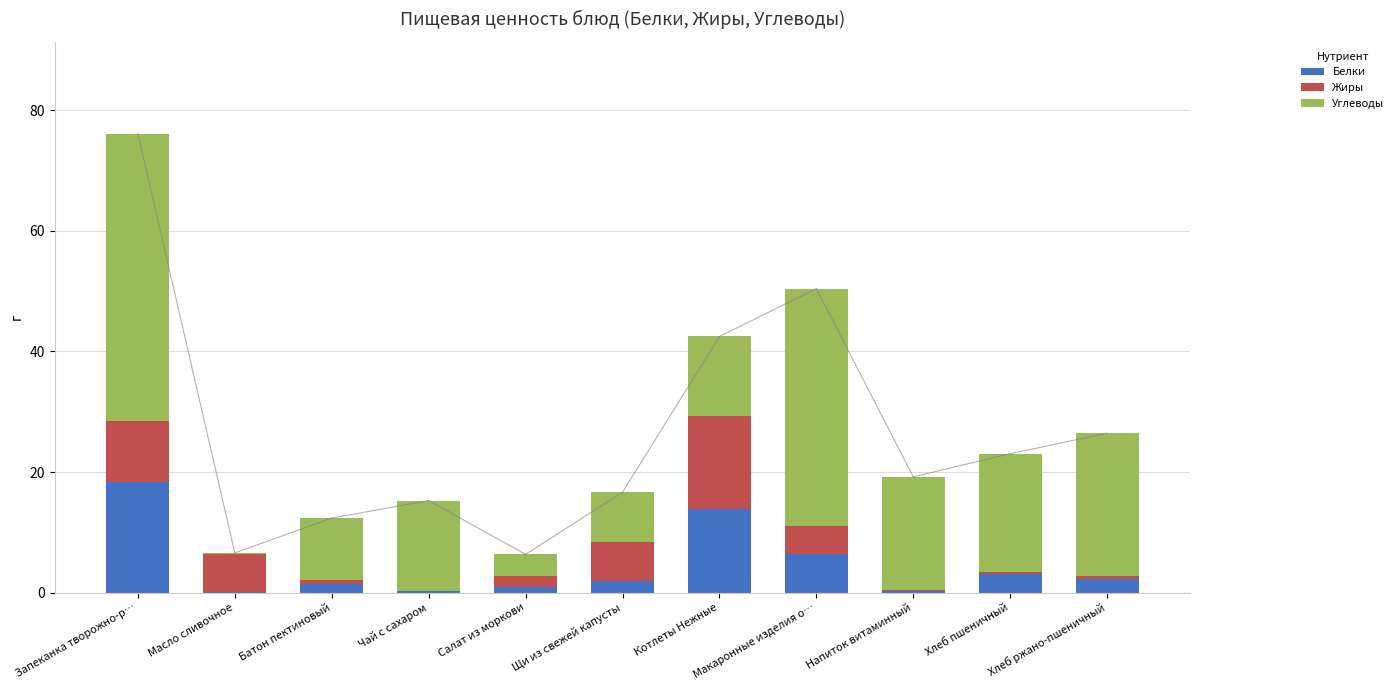

What is the maximum value for Белки?

18.3